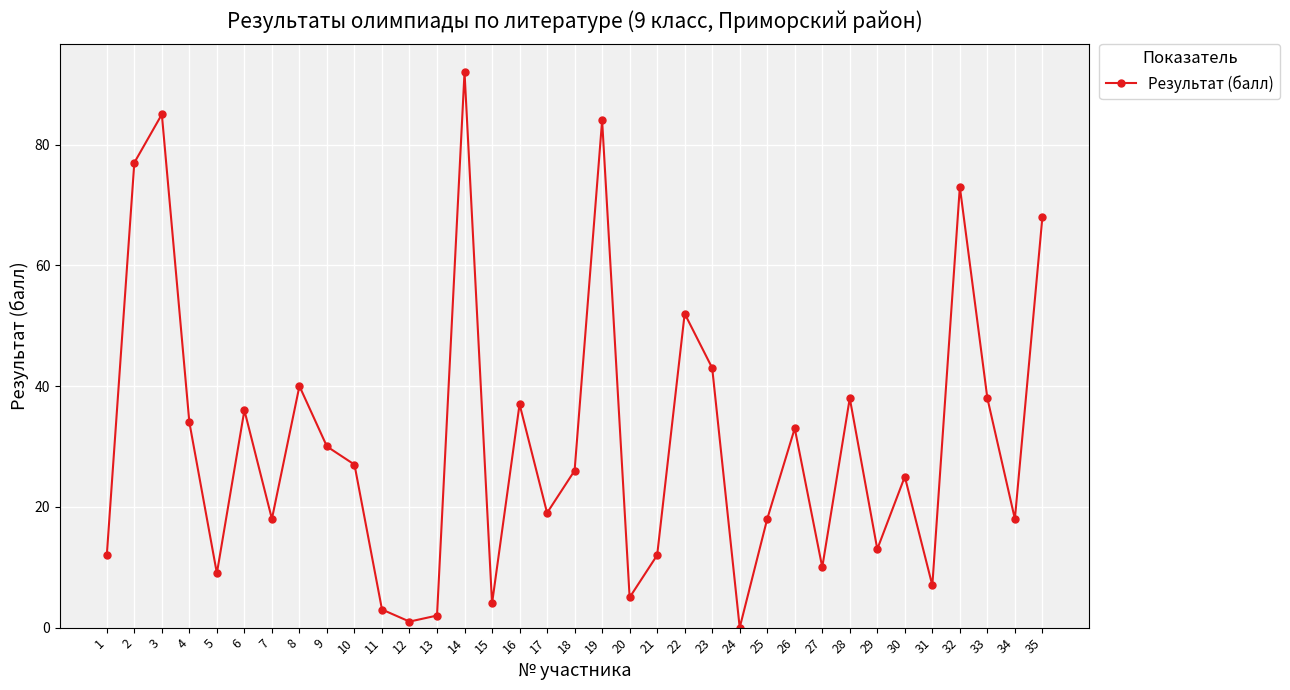

Reading right to left, extract all data points from this chart.

35=68	34=18	33=38	32=73	31=7	30=25	29=13	28=38	27=10	26=33	25=18	24=0	23=43	22=52	21=12	20=5	19=84	18=26	17=19	16=37	15=4	14=92	13=2	12=1	11=3	10=27	9=30	8=40	7=18	6=36	5=9	4=34	3=85	2=77	1=12